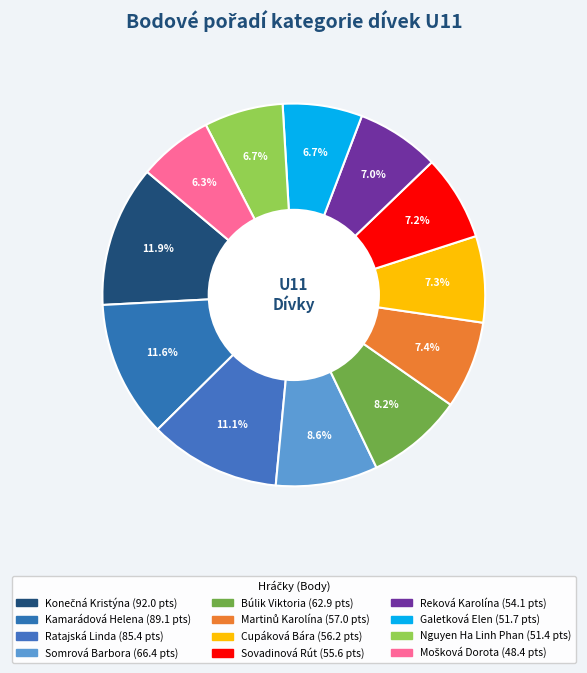

To the nearest percent, what is the combined percentage of Somrová Barbora and Mošková Dorota?

15%